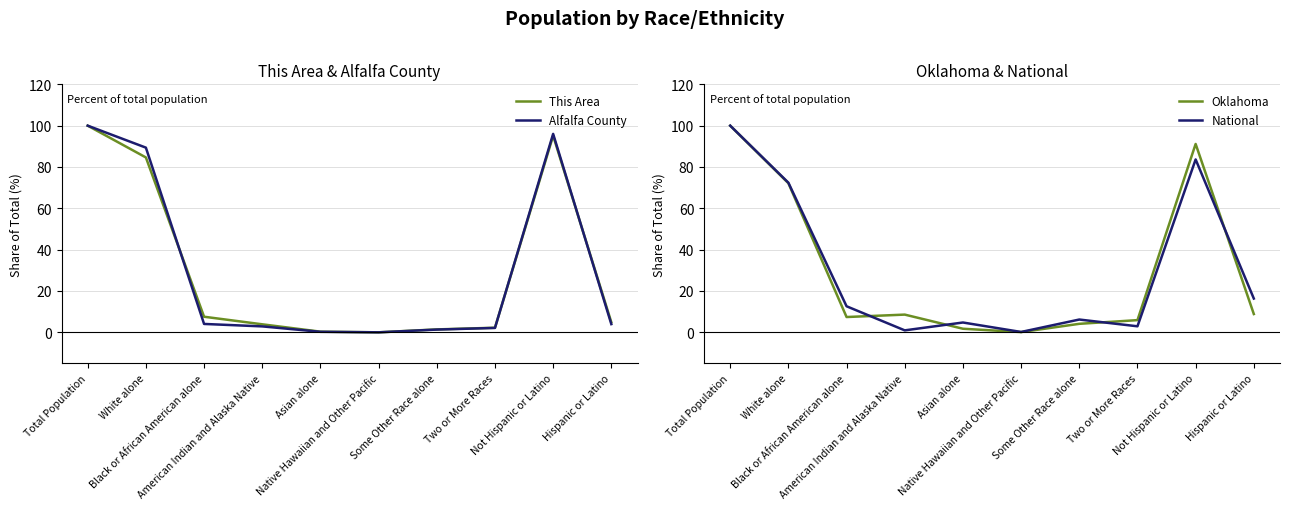

At which category does This Area reach its first local valley?

Native Hawaiian and Other Pacific